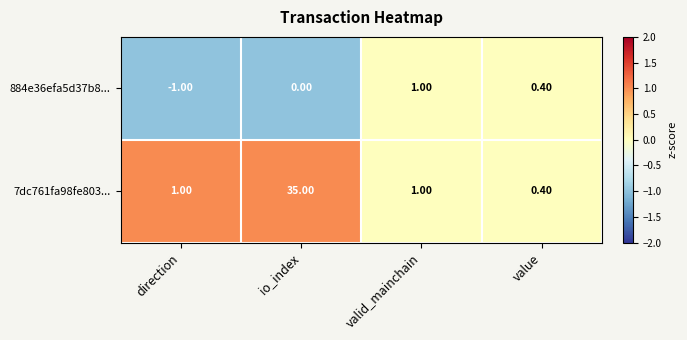

Which series has the widest spread of values?

7dc761fa98fe803...